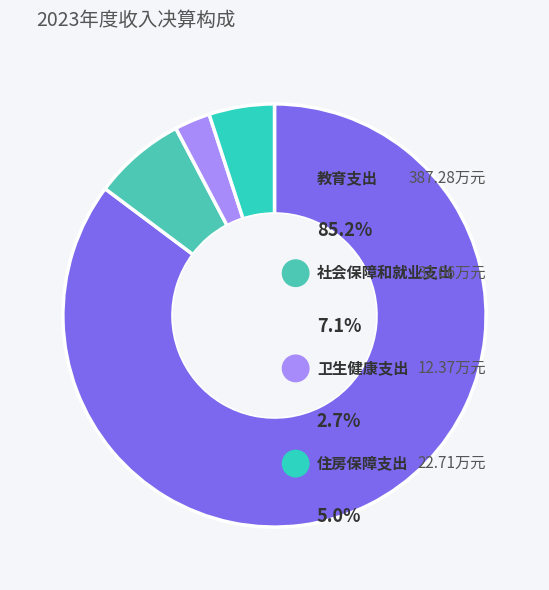

How much of the chart is everything except 教育支出?

14.8%